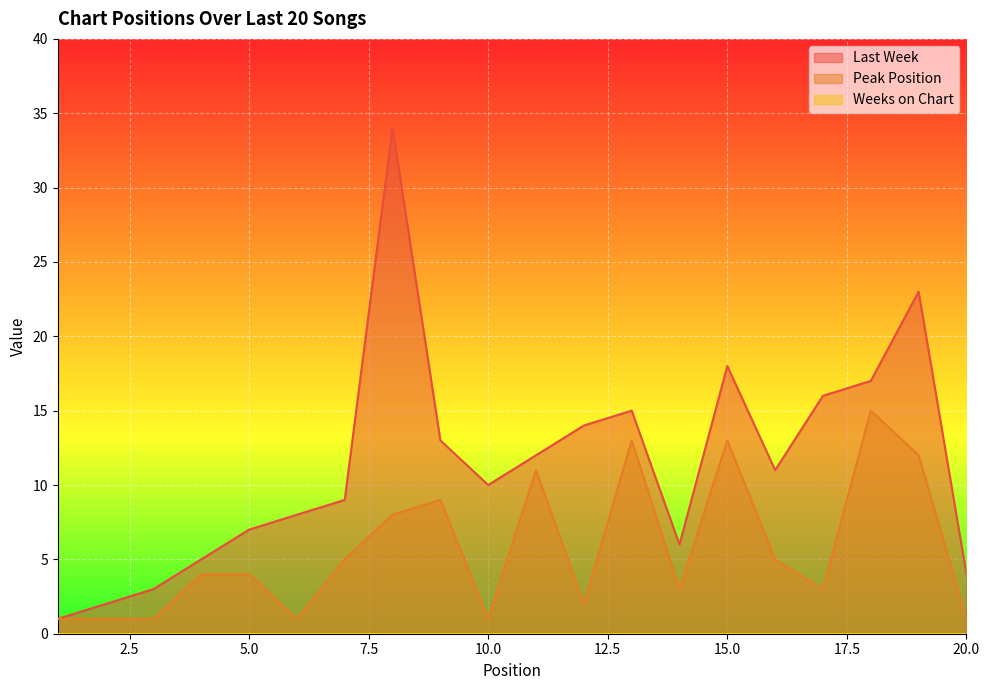

How many data points in Peak Position are above 4?

9